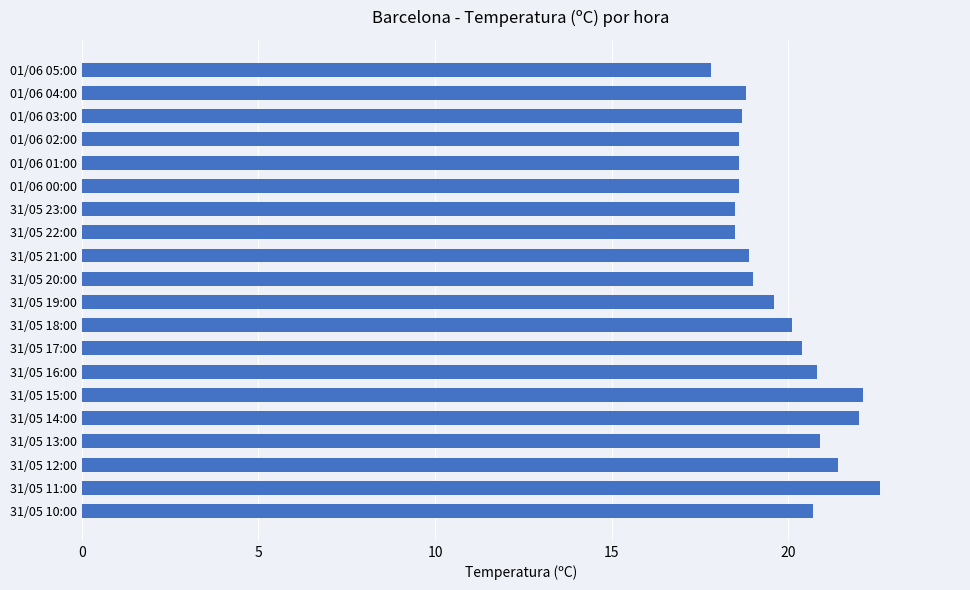

Approximately how many times larger is the value at 01/06 03:00 compared to 31/05 10:00?

0.9